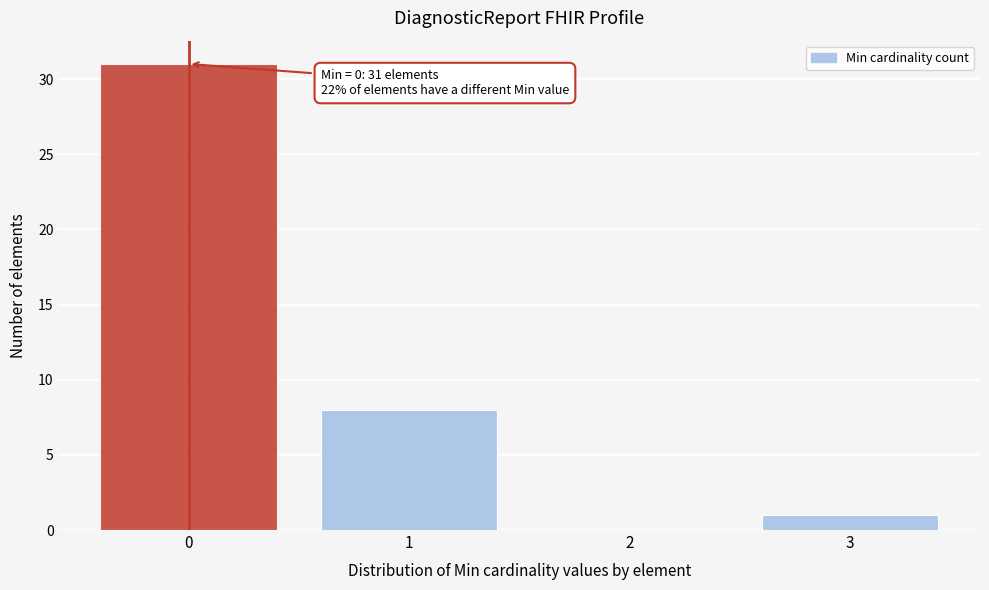

Over which range of the x-axis is the bar tallest?

-0.5 to 0.5